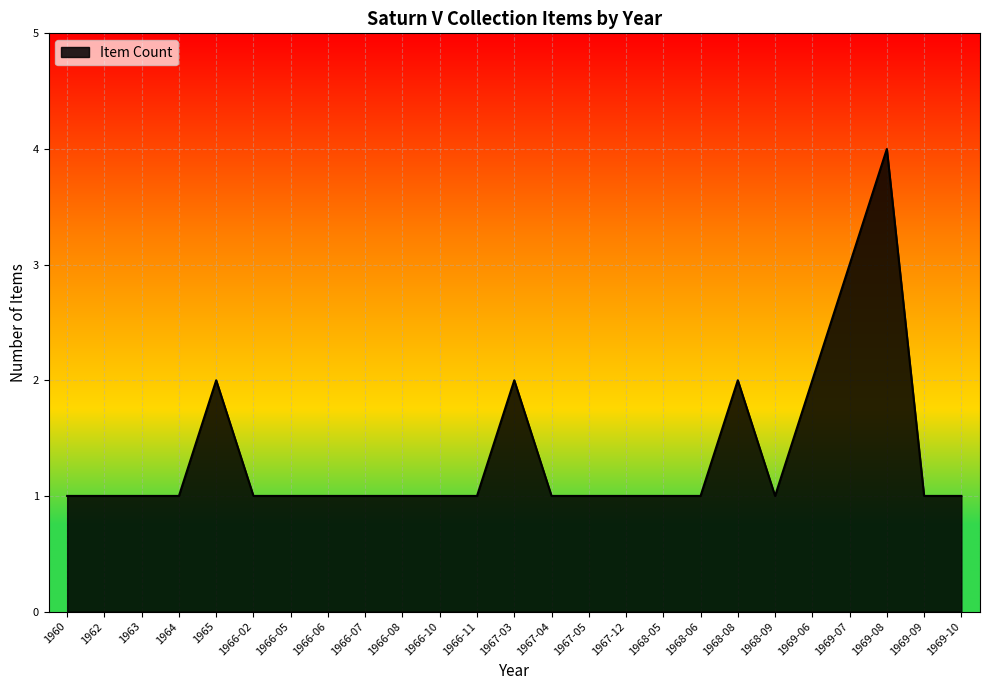

Which category has the highest value across all series?

1969-08